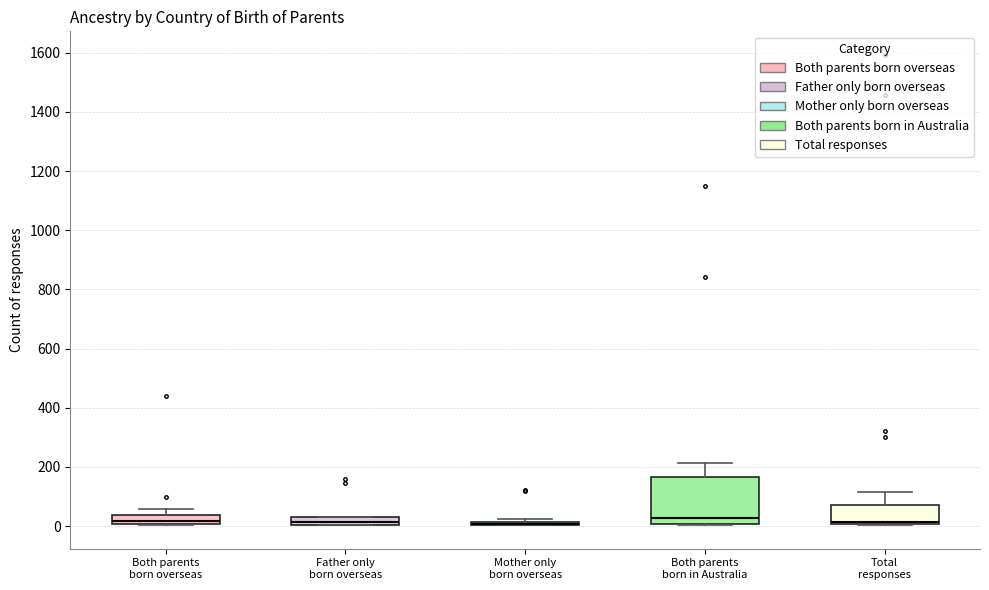

Which box is the tallest, from its lower edge to its upper edge?

Both parents born in Australia